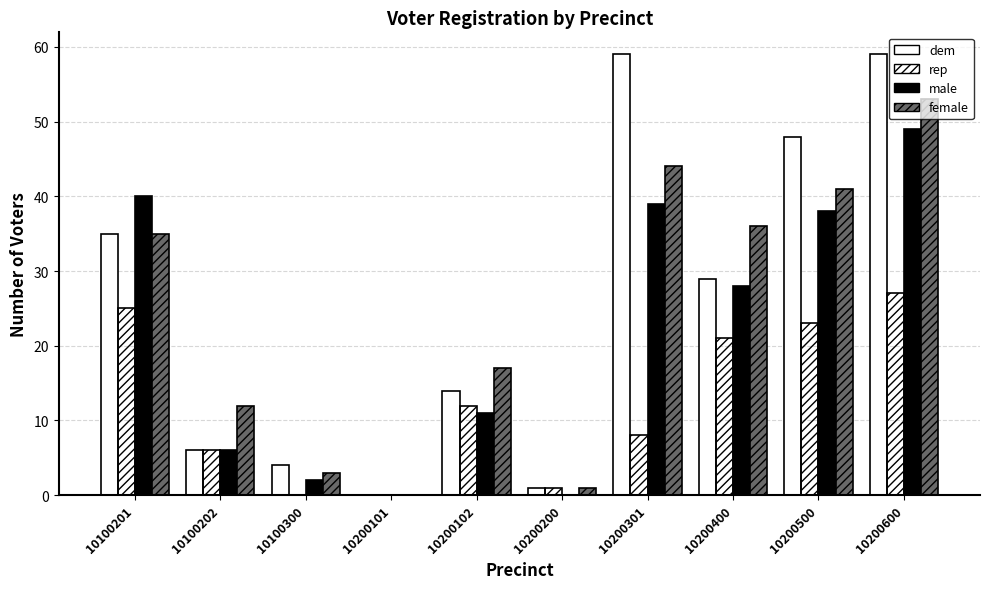

How many data points does each series have?

10